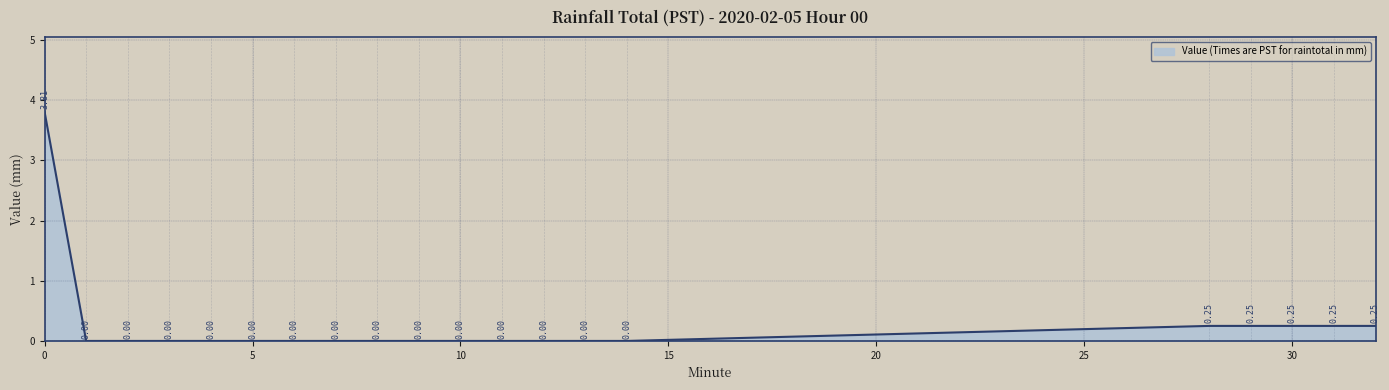

True or false: the data has more than 1 interior local peaks.

False